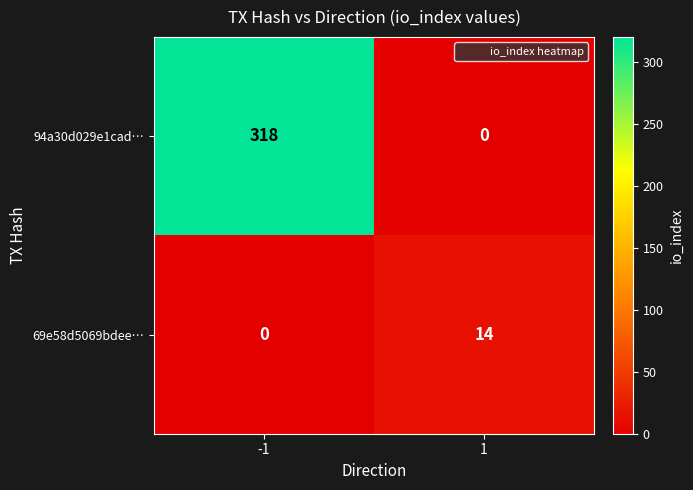

True or false: 94a30d029e1cad… has a value of 486 at -1.

False